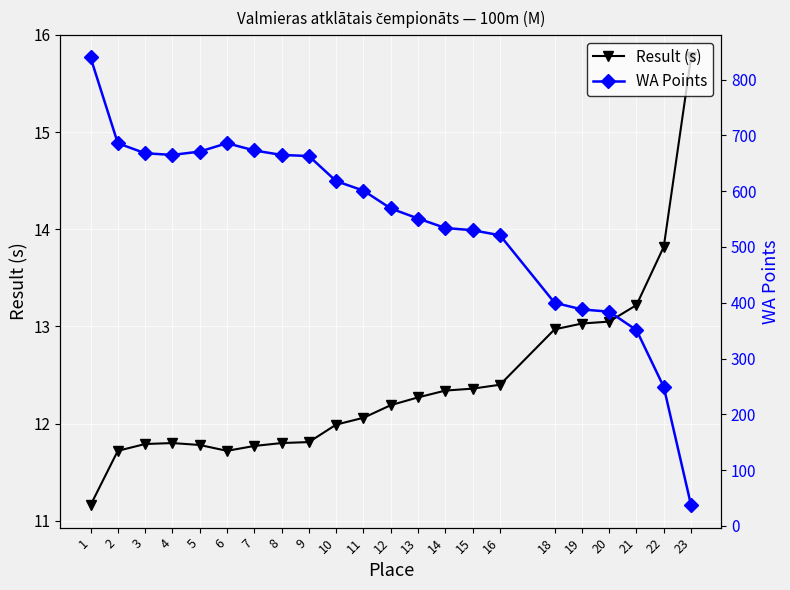

What is the minimum value for WA Points?

37.0